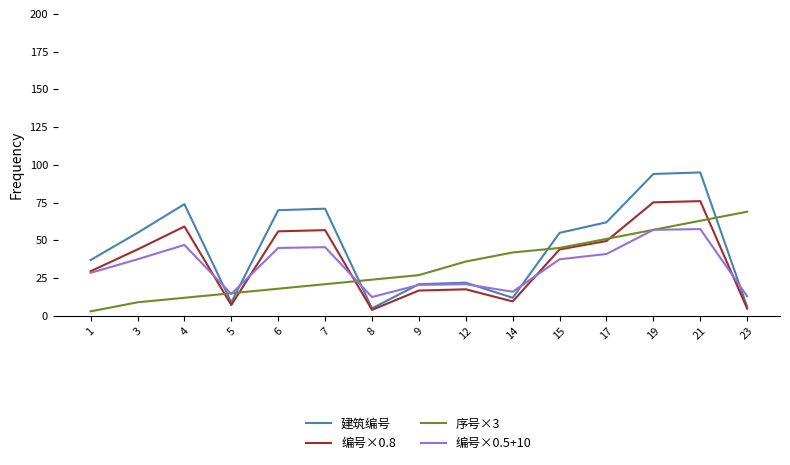

Between 1 and 3, which series saw the biggest shift?

建筑编号